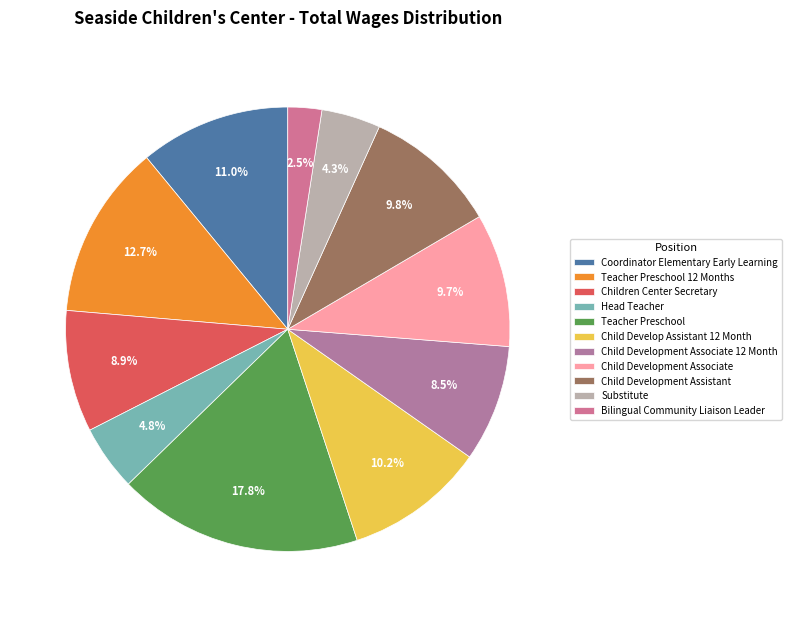

What is the ratio of the value at Head Teacher to the value at Bilingual Community Liaison Leader?

1.9